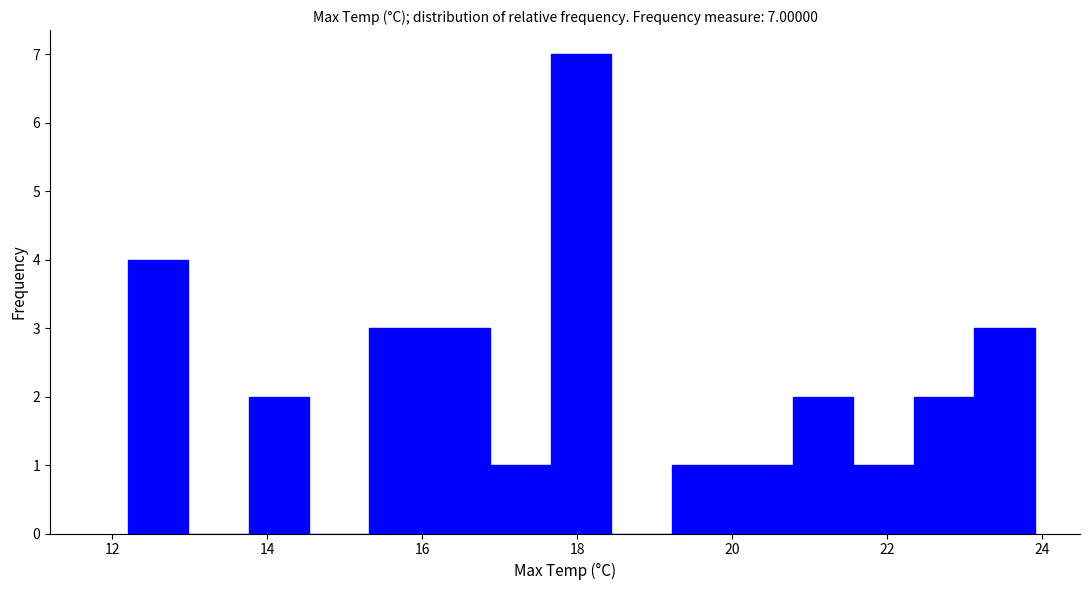

Read against the x-axis, roughly where is the centre of the tallest bar?

18.0